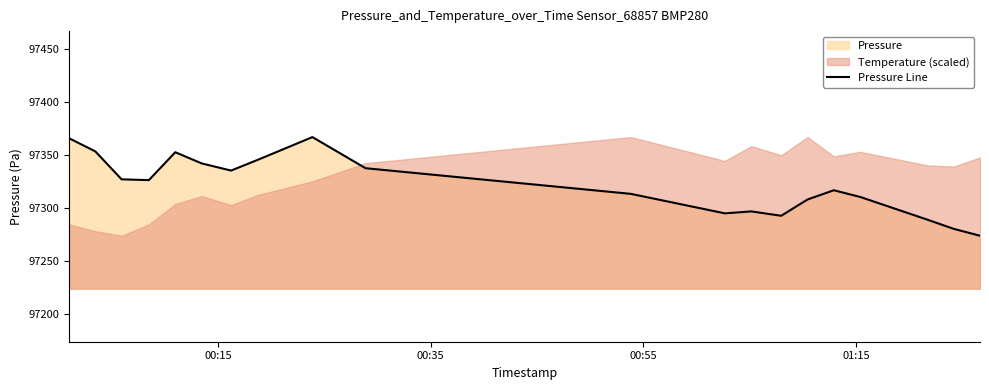

How many points are higher than both their immediate neighbors (excluding endpoints)?

4